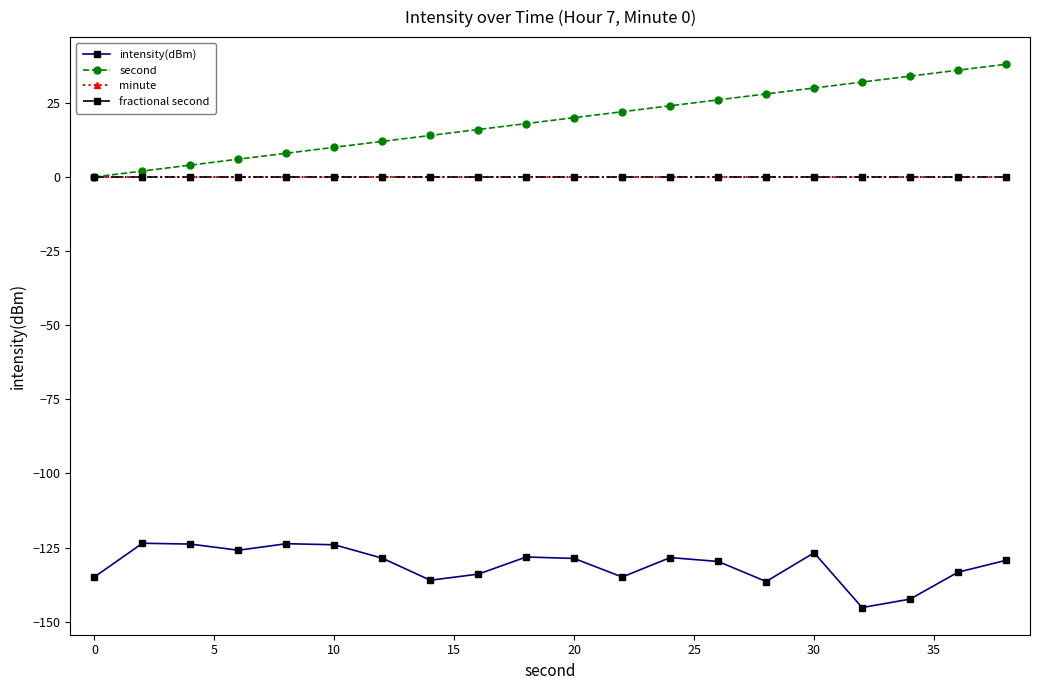

How many lines are shown in the chart?

4